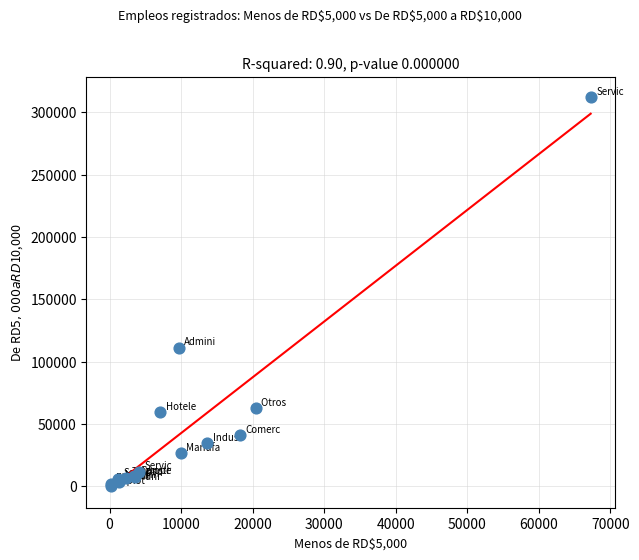

What Y value in the scatter plot is closest to 156365?

111155